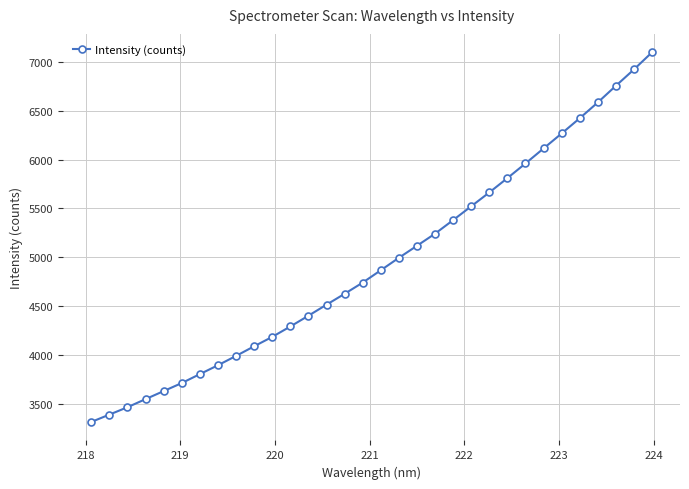

What is the difference between the maximum and second lowest values?

3710.3